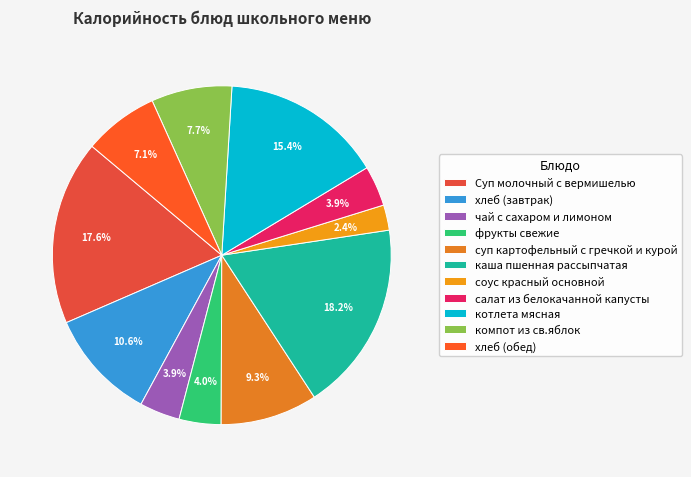

Is it true that чай с сахаром и лимоном is 4% of the pie?

True